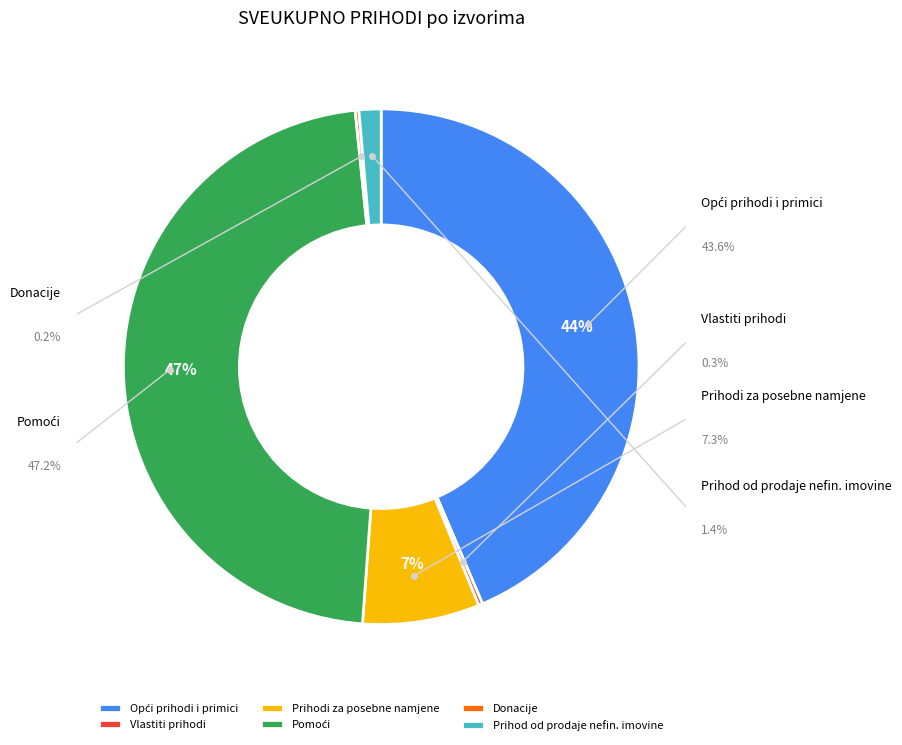

How many segments does this pie chart have?

6